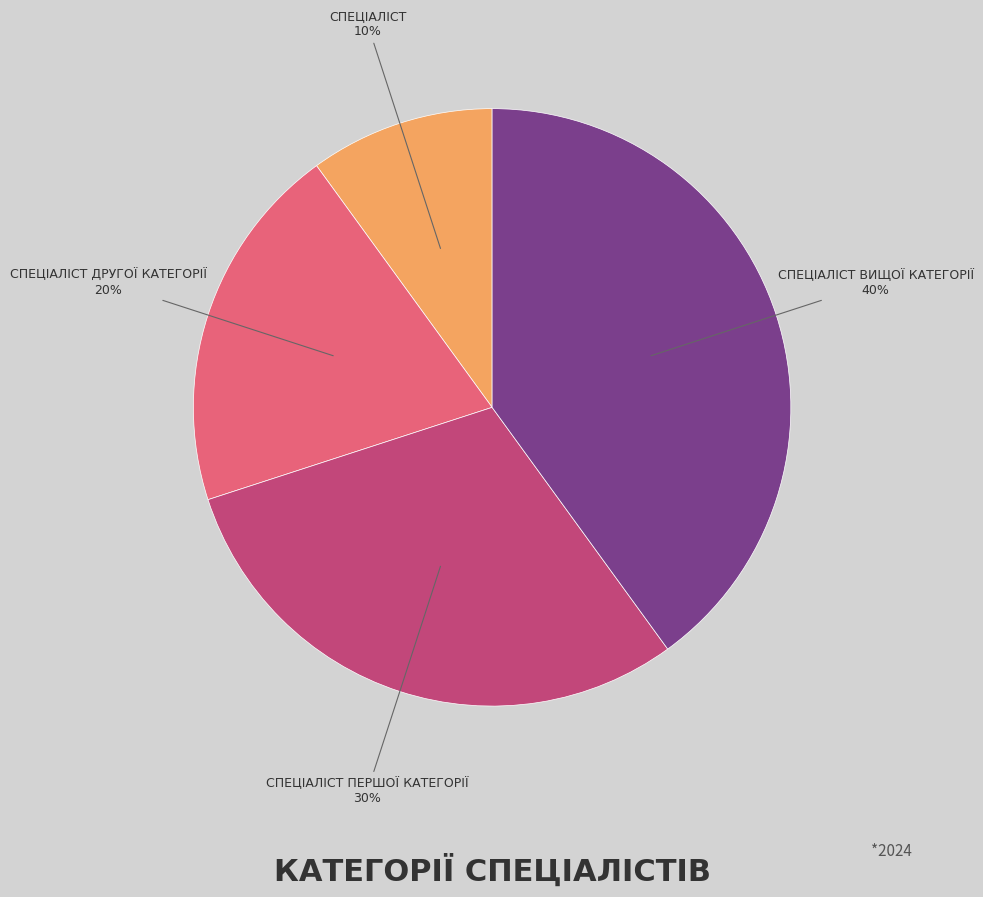

To the nearest percent, what is the average slice percentage?

25%